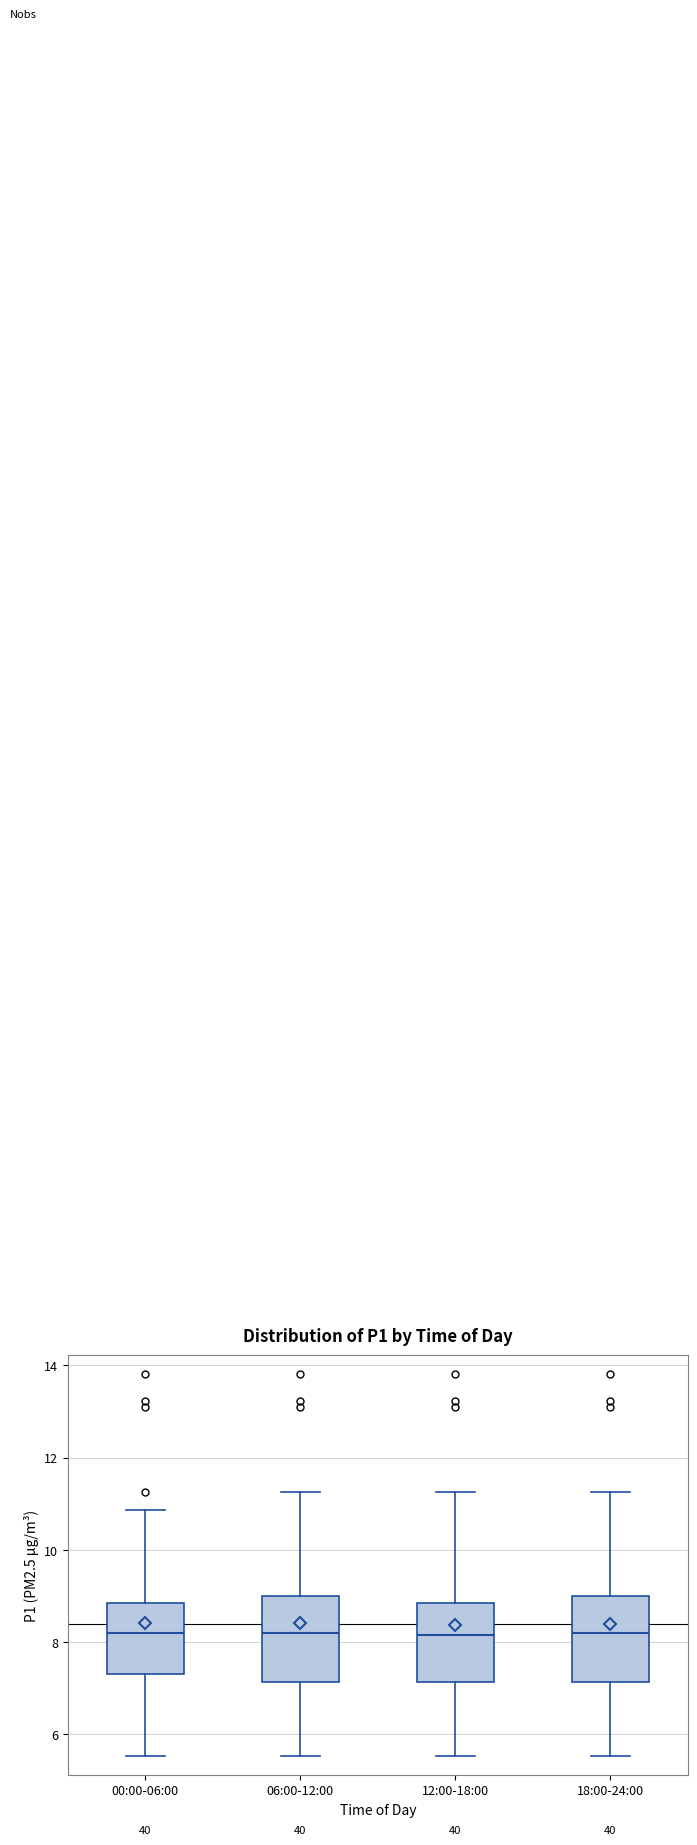

Where is the lower edge of the box for 00:00-06:00 on the y-axis? The values are not printed on the chart, so give them approximately, as read against the axis.

7.2